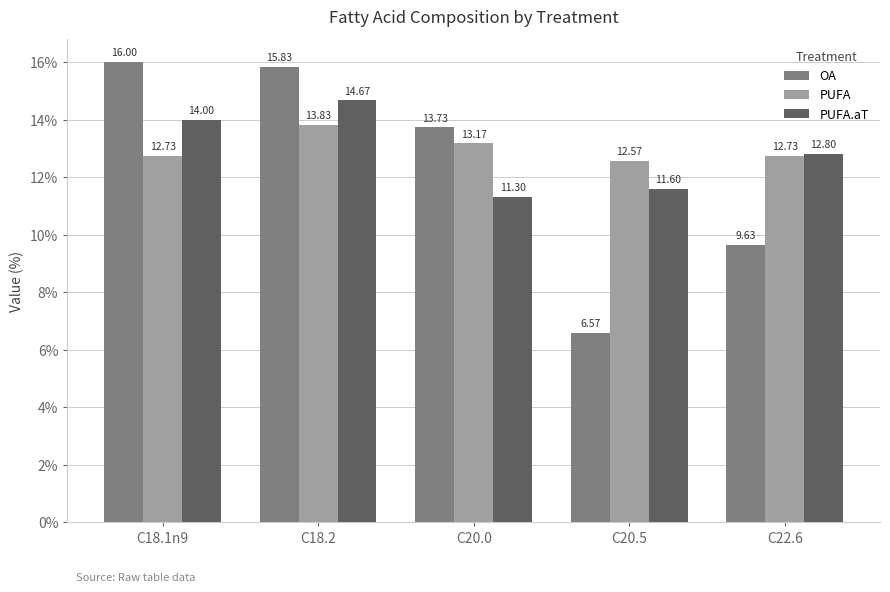

How many values in the OA series are below 13?

2